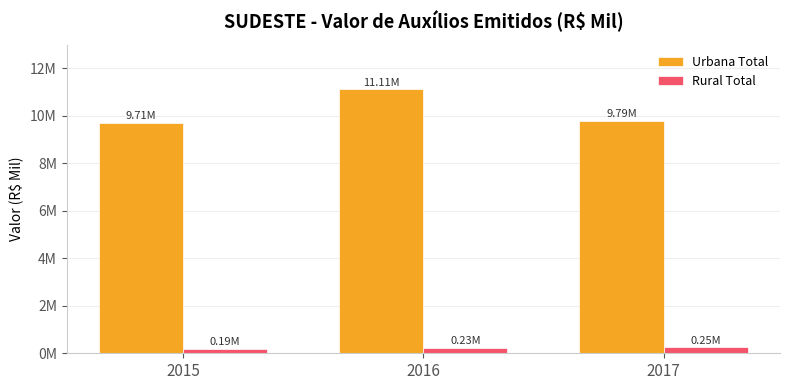

List the series in order of their overall mean, highest first.

Urbana Total, Rural Total